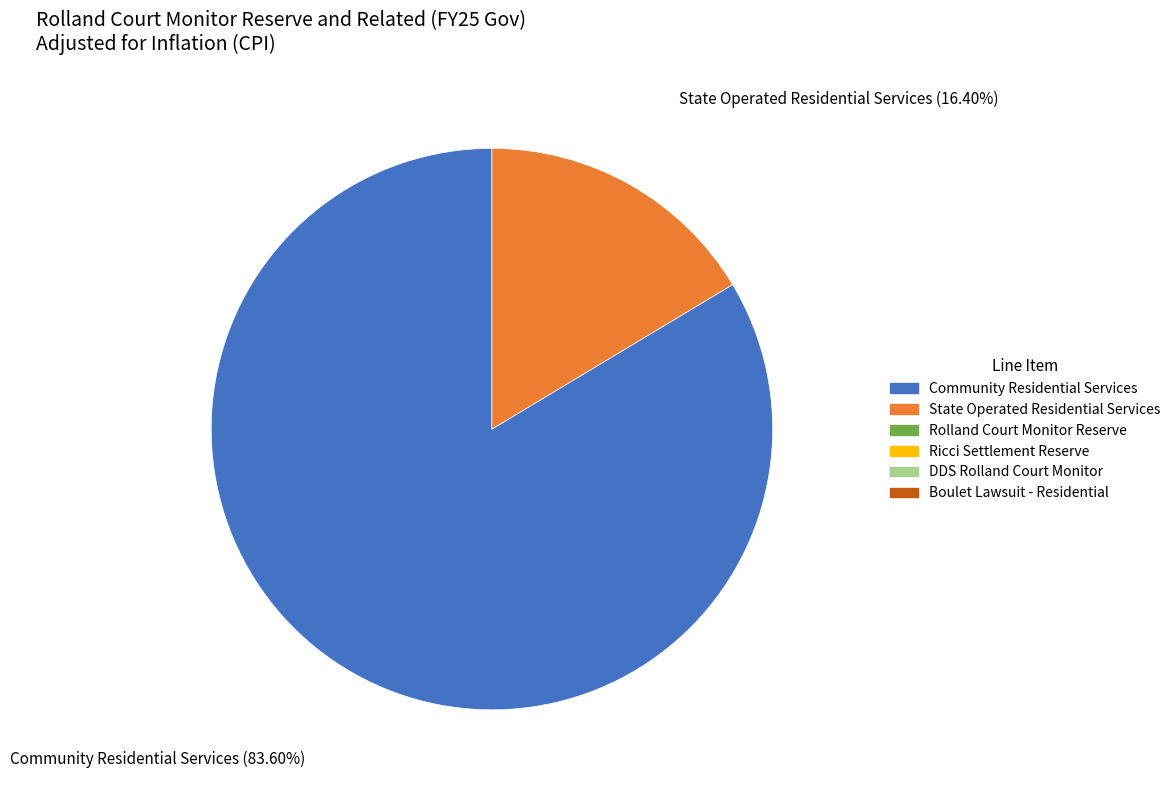

Is there any slice that represents more than half of the pie?

Yes